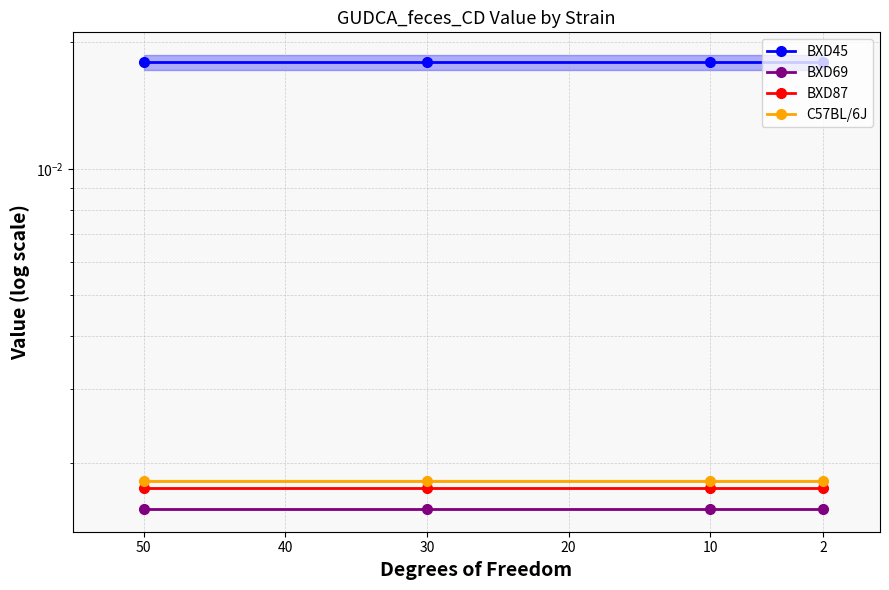

True or false: C57BL/6J and BXD45 intersect in this chart.

False